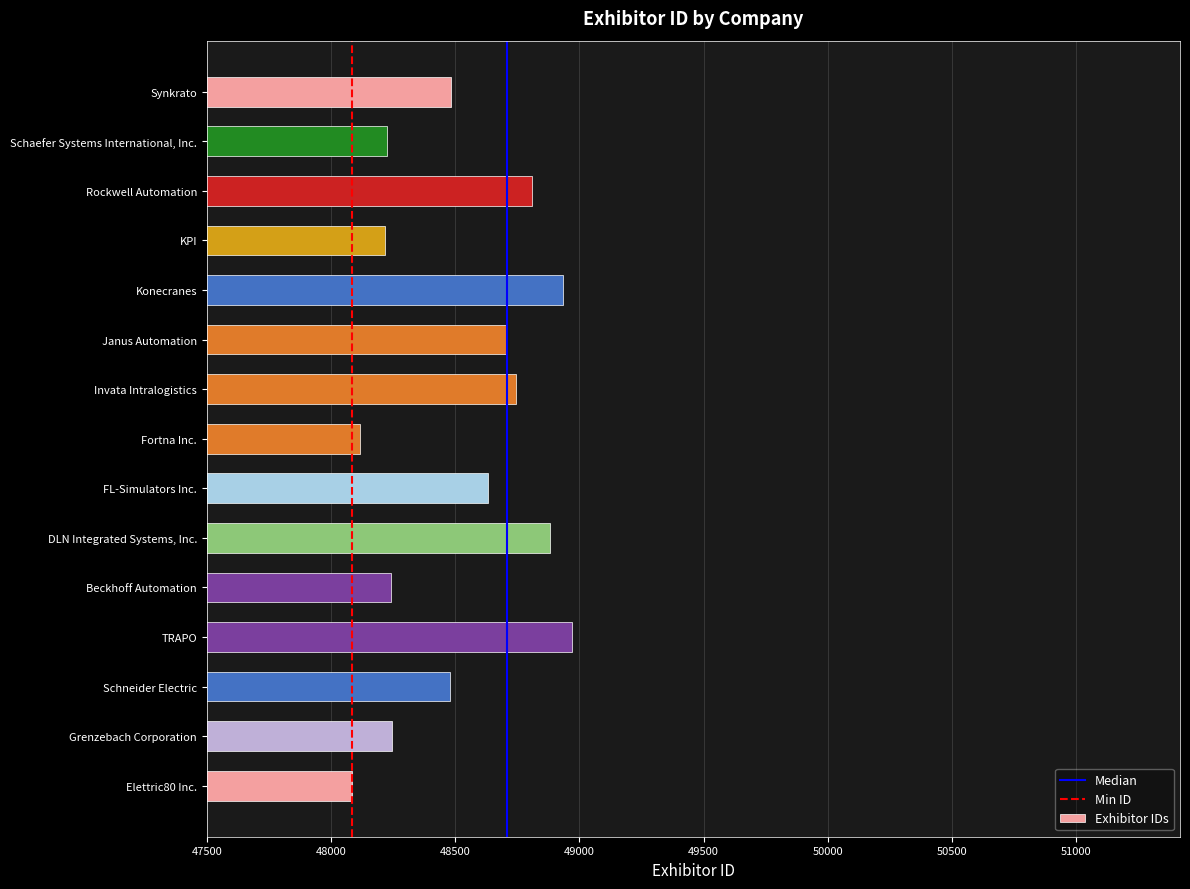

Are the bars horizontal?

Yes